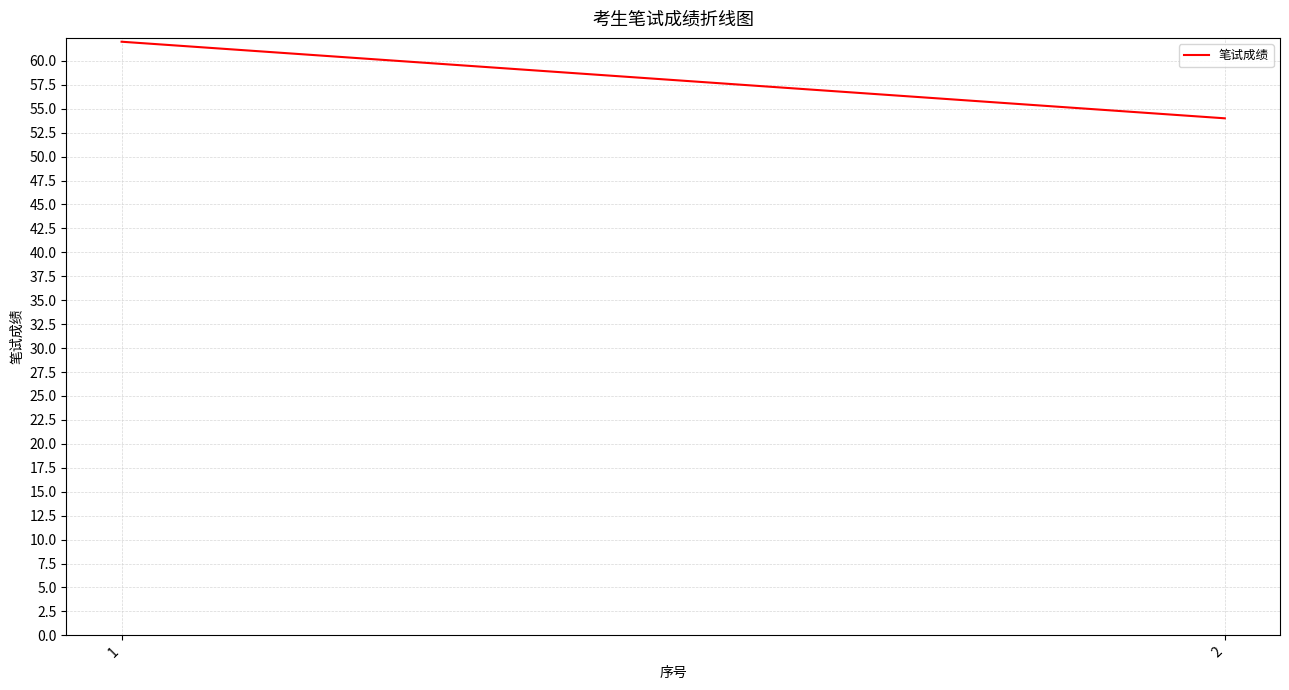

Count the number of data series in this chart.

1